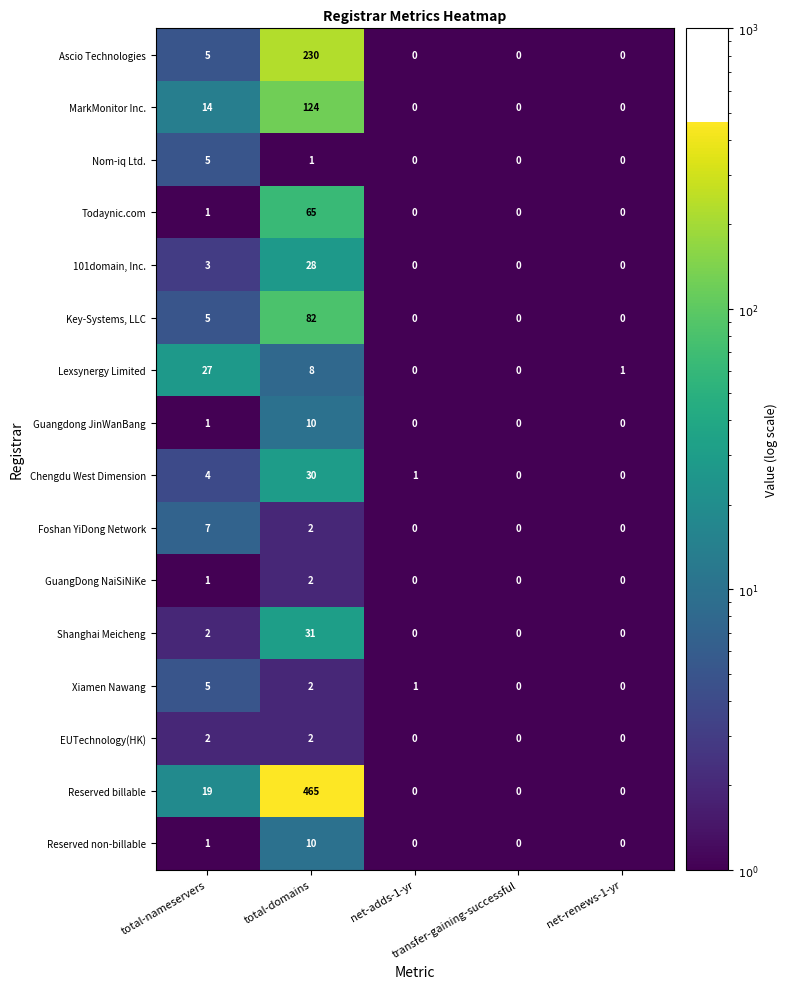

What is the difference between the second highest and second lowest values in the Key-Systems, LLC series?

5